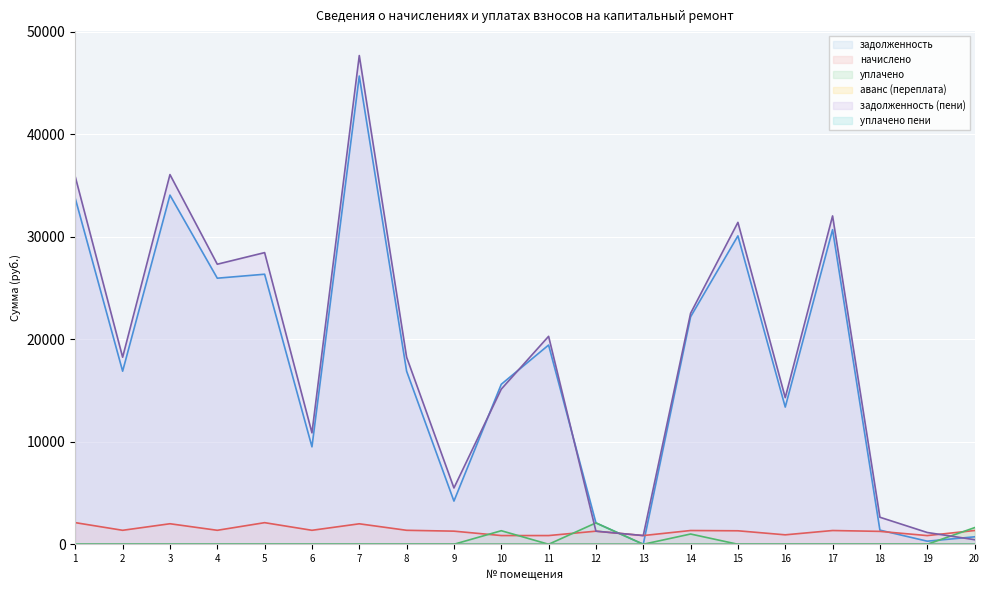

Which series has the widest spread of values?

задолженность (пени)